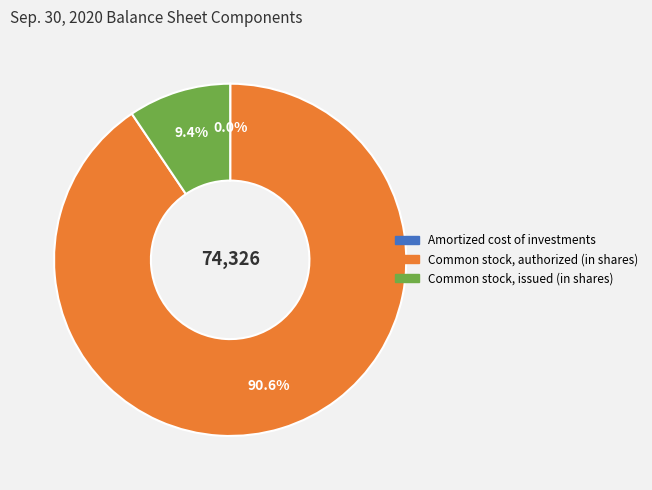

Which category has the biggest portion of the pie?

Common stock, authorized (in shares)